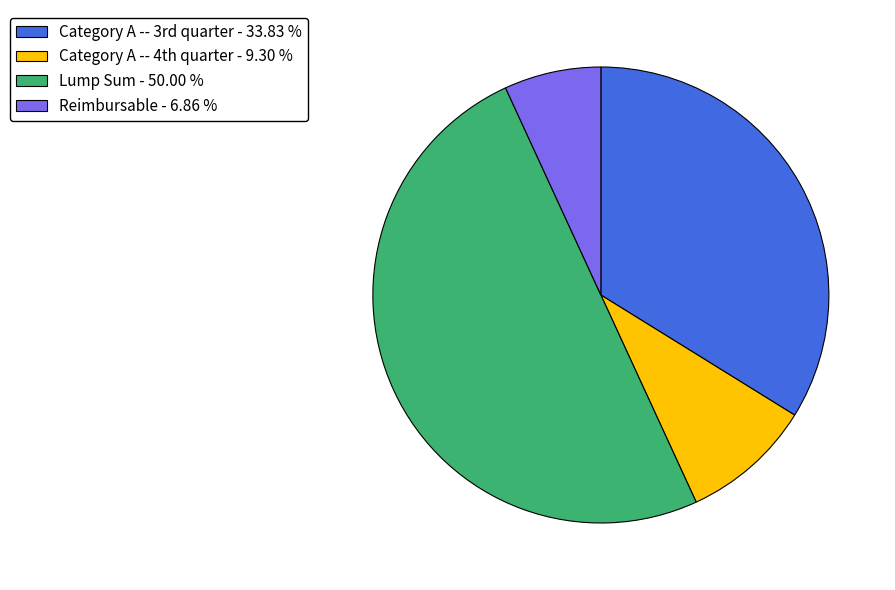

Which category has the smallest portion of the pie?

Reimbursable